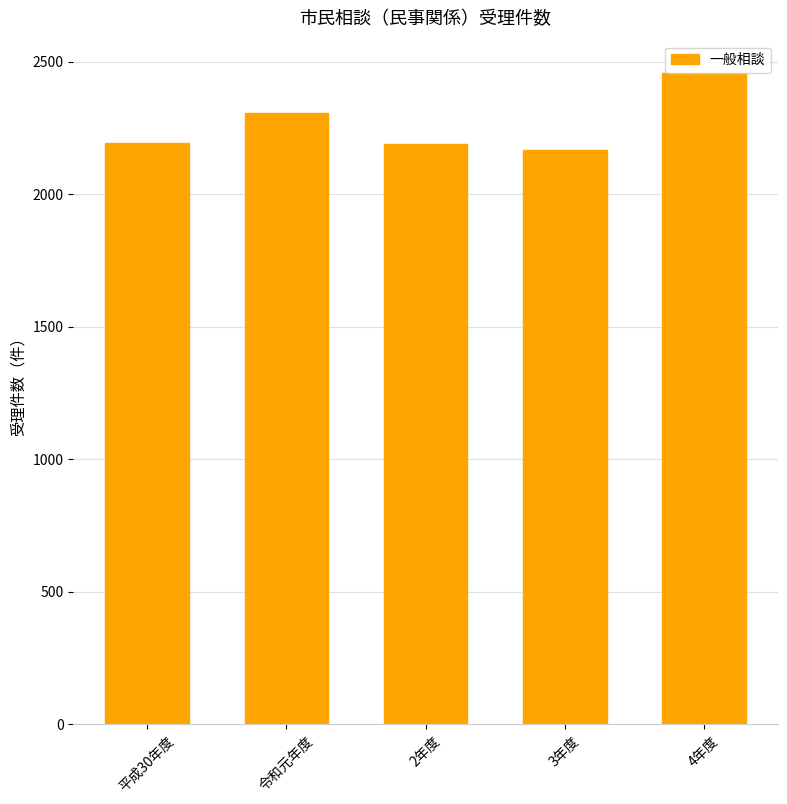

Between 令和元年度 and 2年度, which is larger?

令和元年度